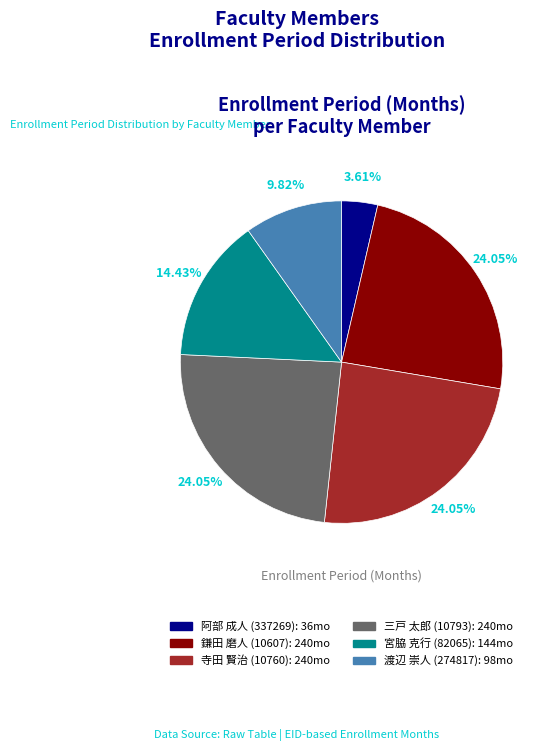

Is it true that 三戸 太郎 (10793) is 38% of the pie?

False